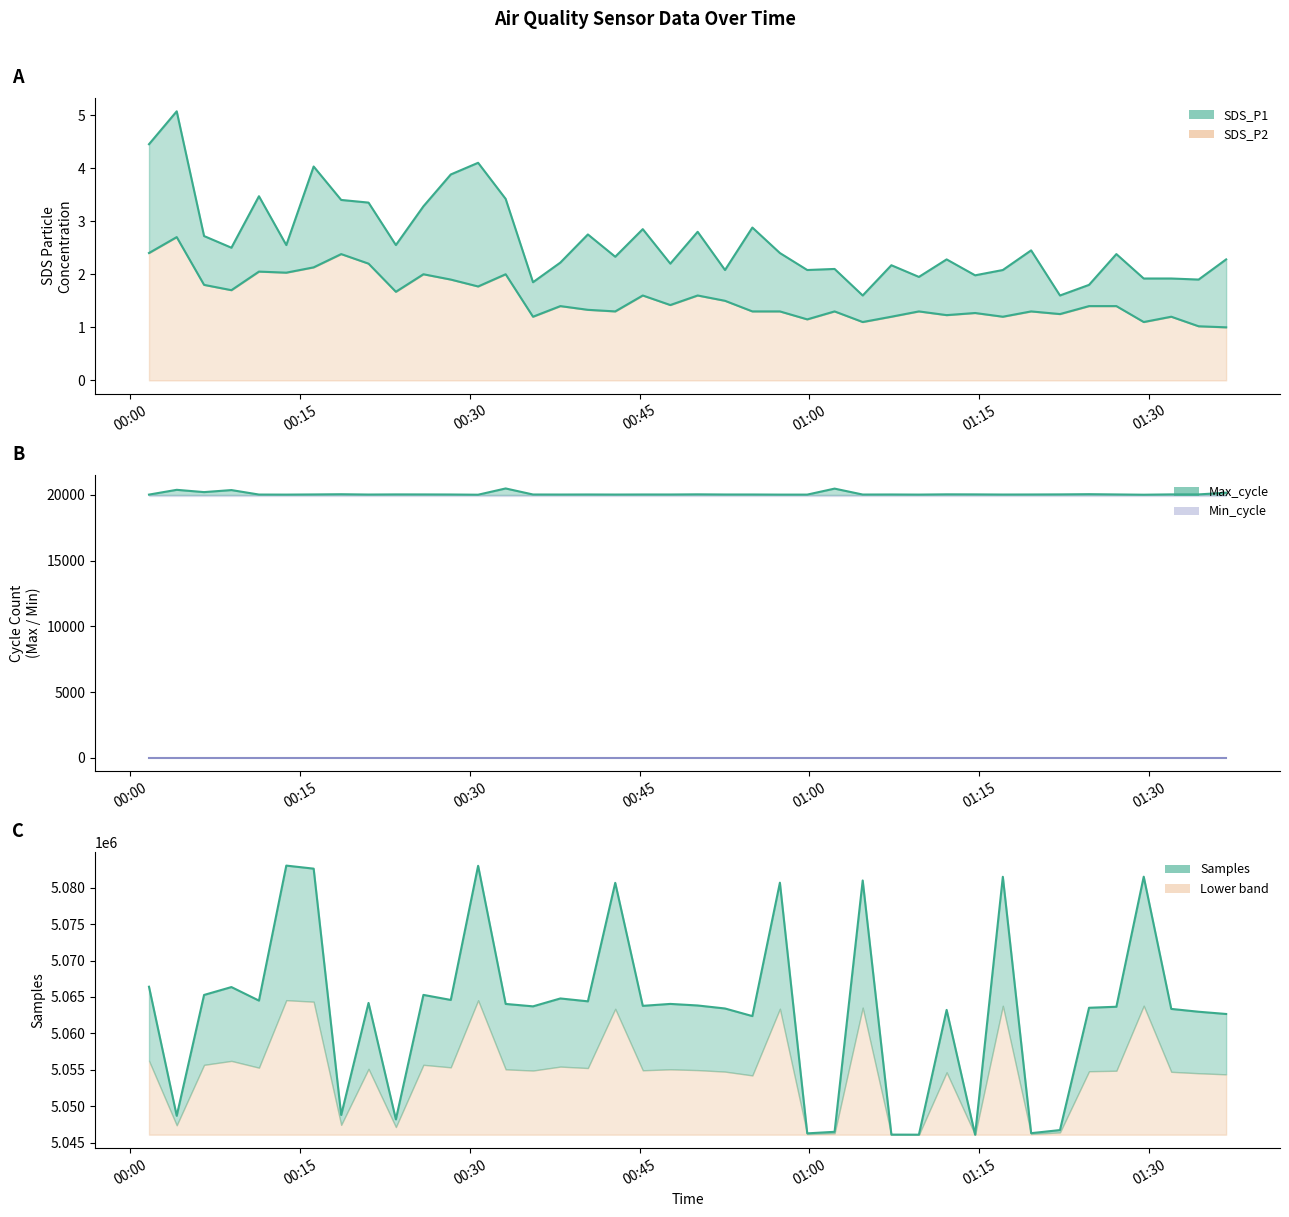

What is the maximum value for SDS_P2?

2.7